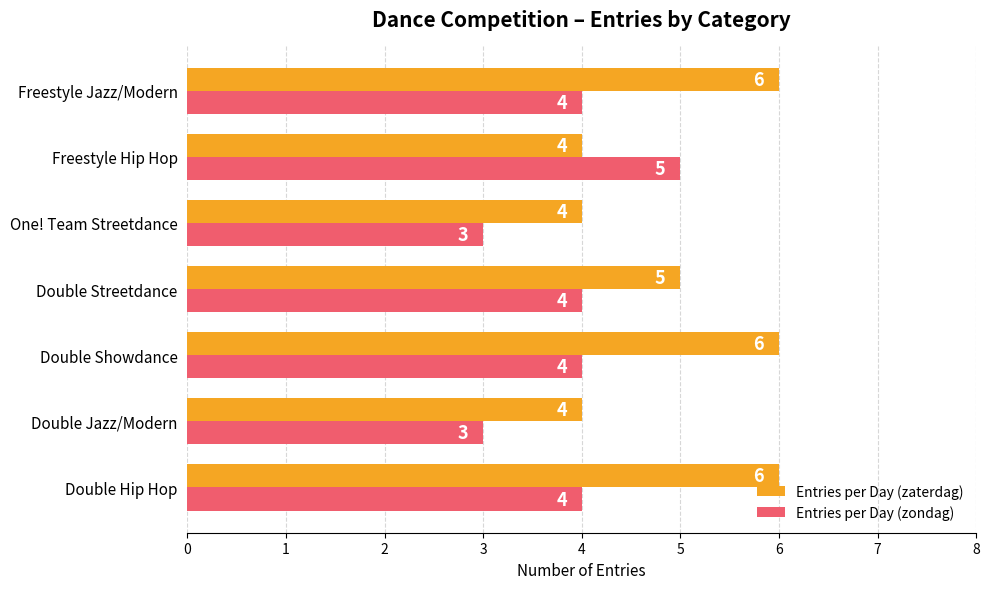

Which series changed the most between Double Jazz/Modern and Double Showdance?

Entries per Day (zaterdag)